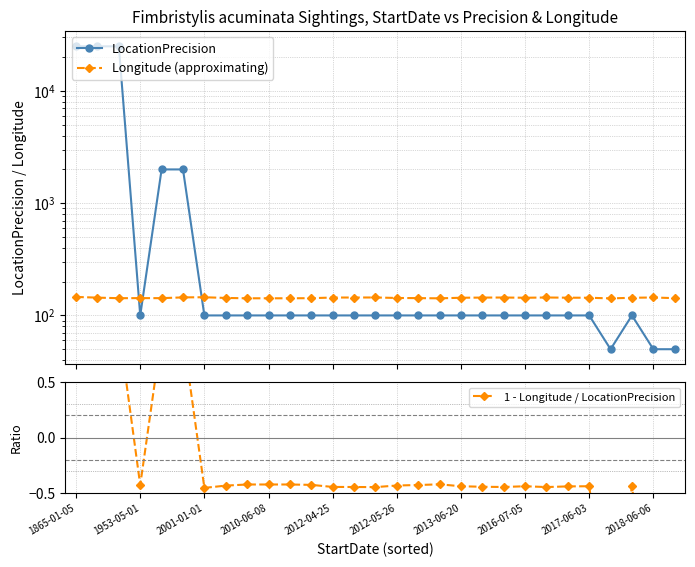

Which has a higher value, 20 or 24?

20